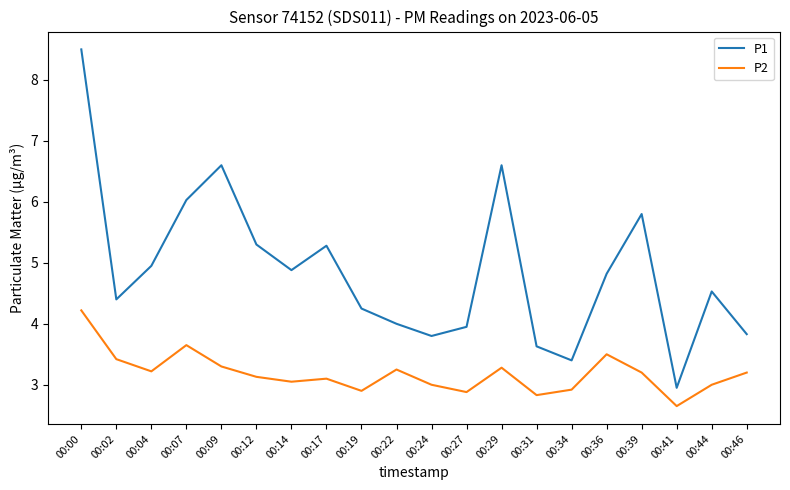

Which category has the highest value in the P1 series?

00:00